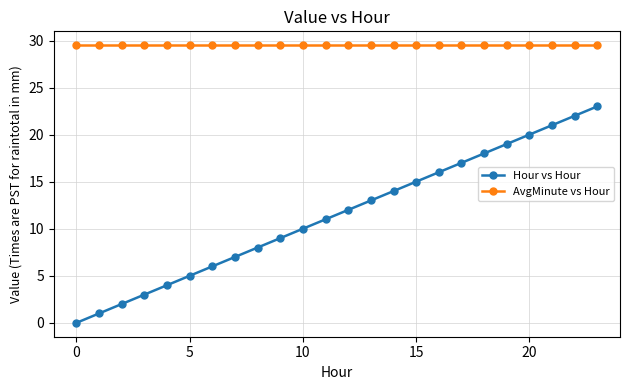

What is the lowest value of the AvgMinute vs Hour series?

29.5